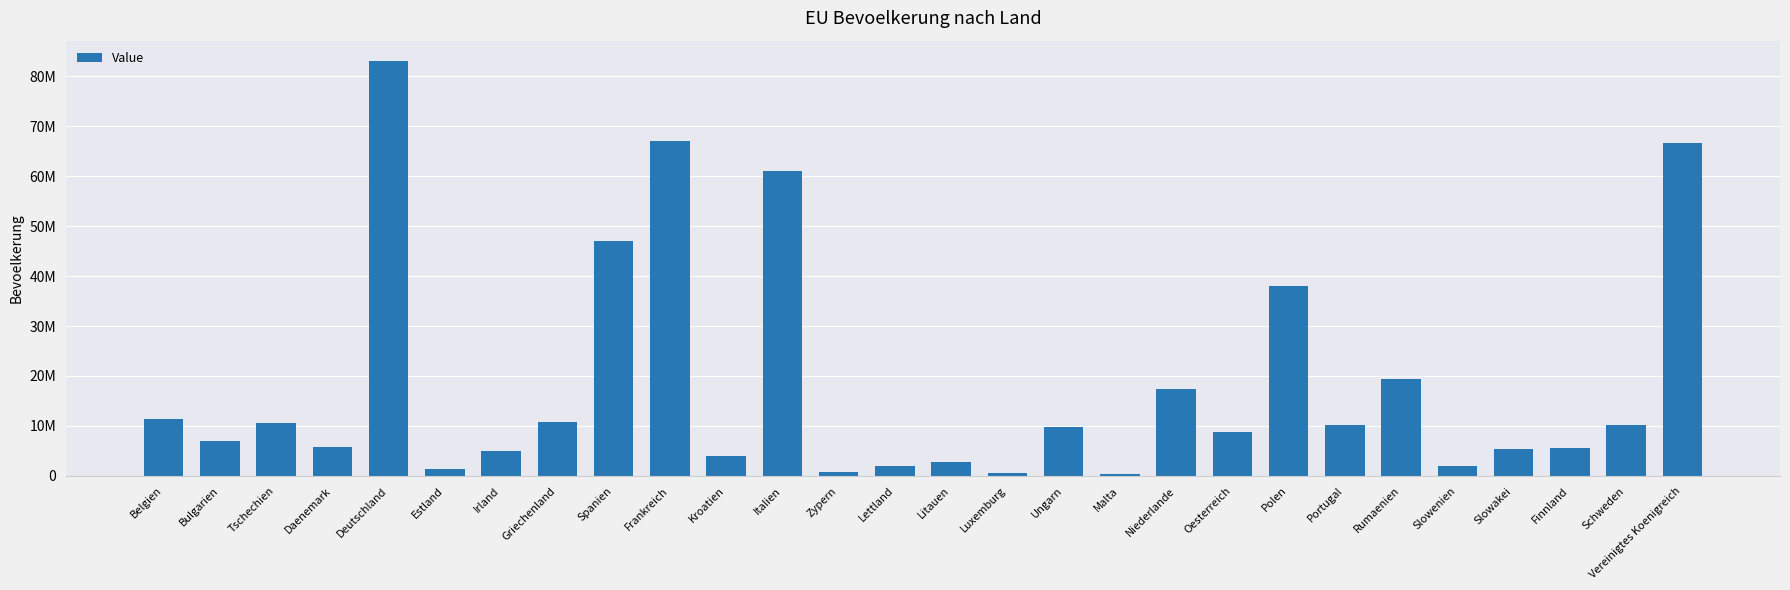

What is the maximum value shown in the chart?

82940663